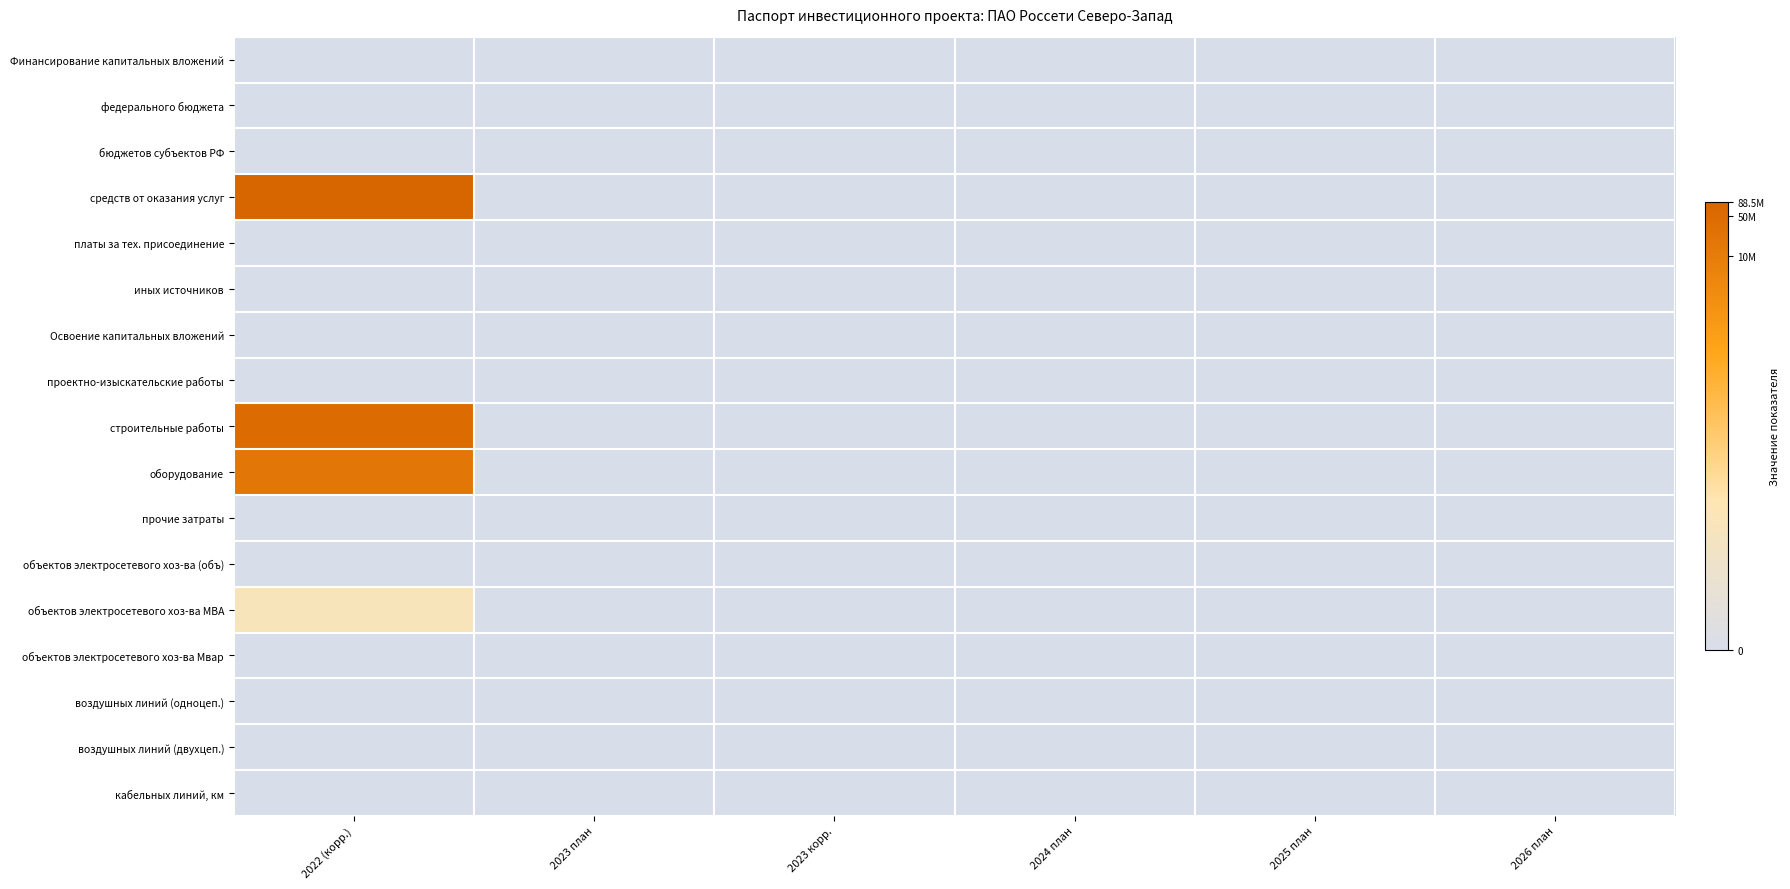

Reading left to right, what are all the values shown in this chart?

Финансирование капитальных вложений: 2022 (корр.)=0.0	2023 план=0.0	2023 корр.=0.0	2024 план=0.0	2025 план=0.0	2026 план=0.0
федерального бюджета: 2022 (корр.)=0.0	2023 план=0.0	2023 корр.=0.0	2024 план=0.0	2025 план=0.0	2026 план=0.0
бюджетов субъектов РФ: 2022 (корр.)=0.0	2023 план=0.0	2023 корр.=0.0	2024 план=0.0	2025 план=0.0	2026 план=0.0
средств от оказания услуг: 2022 (корр.)=18.3	2023 план=0.0	2023 корр.=0.0	2024 план=0.0	2025 план=0.0	2026 план=0.0
платы за тех. присоединение: 2022 (корр.)=0.0	2023 план=0.0	2023 корр.=0.0	2024 план=0.0	2025 план=0.0	2026 план=0.0
иных источников: 2022 (корр.)=0.0	2023 план=0.0	2023 корр.=0.0	2024 план=0.0	2025 план=0.0	2026 план=0.0
Освоение капитальных вложений: 2022 (корр.)=0.0	2023 план=0.0	2023 корр.=0.0	2024 план=0.0	2025 план=0.0	2026 план=0.0
проектно-изыскательские работы: 2022 (корр.)=0.0	2023 план=0.0	2023 корр.=0.0	2024 план=0.0	2025 план=0.0	2026 план=0.0
строительные работы: 2022 (корр.)=17.6	2023 план=0.0	2023 корр.=0.0	2024 план=0.0	2025 план=0.0	2026 план=0.0
оборудование: 2022 (корр.)=16.7	2023 план=0.0	2023 корр.=0.0	2024 план=0.0	2025 план=0.0	2026 план=0.0
прочие затраты: 2022 (корр.)=0.0	2023 план=0.0	2023 корр.=0.0	2024 план=0.0	2025 план=0.0	2026 план=0.0
объектов электросетевого хоз-ва (объ): 2022 (корр.)=0.0	2023 план=0.0	2023 корр.=0.0	2024 план=0.0	2025 план=0.0	2026 план=0.0
объектов электросетевого хоз-ва МВА: 2022 (корр.)=5.1	2023 план=0.0	2023 корр.=0.0	2024 план=0.0	2025 план=0.0	2026 план=0.0
объектов электросетевого хоз-ва Мвар: 2022 (корр.)=0.0	2023 план=0.0	2023 корр.=0.0	2024 план=0.0	2025 план=0.0	2026 план=0.0
воздушных линий (одноцеп.): 2022 (корр.)=0.0	2023 план=0.0	2023 корр.=0.0	2024 план=0.0	2025 план=0.0	2026 план=0.0
воздушных линий (двухцеп.): 2022 (корр.)=0.0	2023 план=0.0	2023 корр.=0.0	2024 план=0.0	2025 план=0.0	2026 план=0.0
кабельных линий, км: 2022 (корр.)=0.0	2023 план=0.0	2023 корр.=0.0	2024 план=0.0	2025 план=0.0	2026 план=0.0